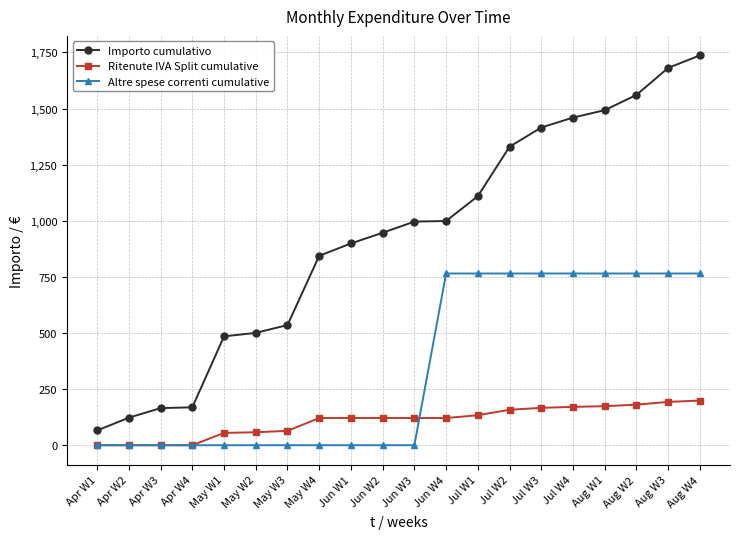

True or false: Altre spese correnti cumulative has a value of 765.1 at Aug W4.

True